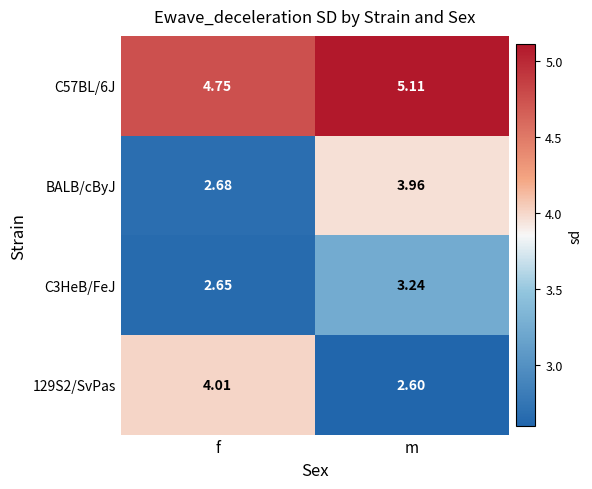

What is the total value across all series at f?

14.1